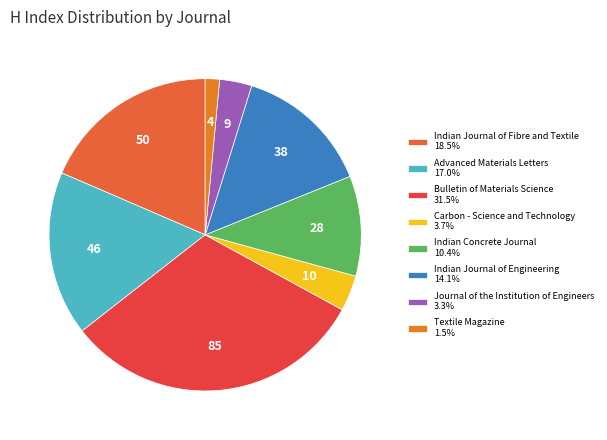

Which slice is the smallest?

Textile Magazine